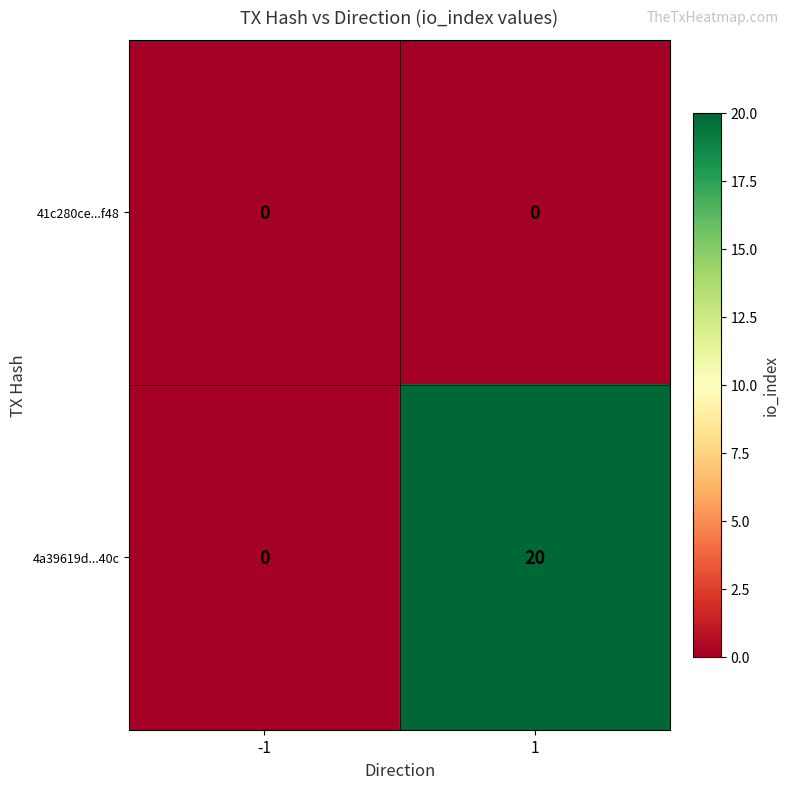

Which series has the largest total across all categories?

4a39619d...40c